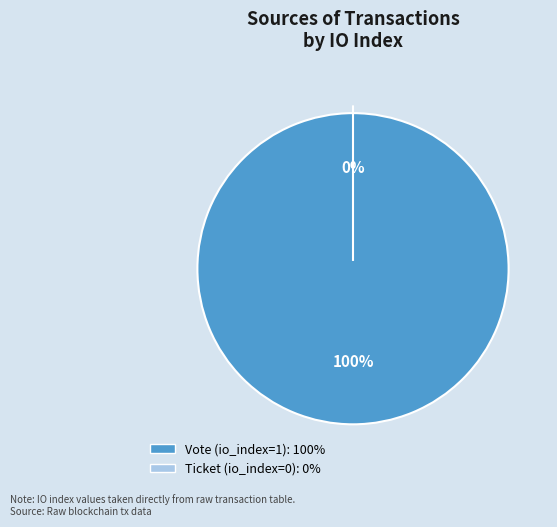

Which has a higher value, Ticket (tx_type) or Vote (tx_type)?

Vote (tx_type)